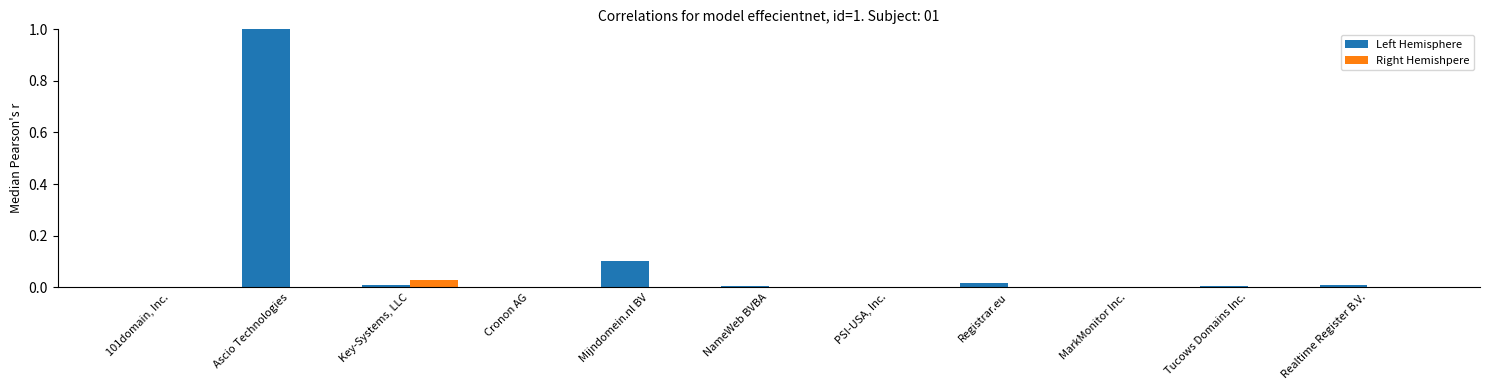

What is the sum of all Left Hemisphere values?

1.1